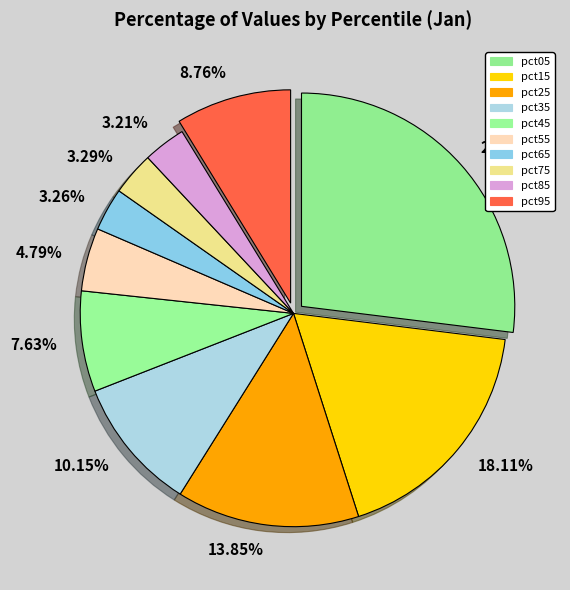

Which category has the biggest portion of the pie?

26.96%